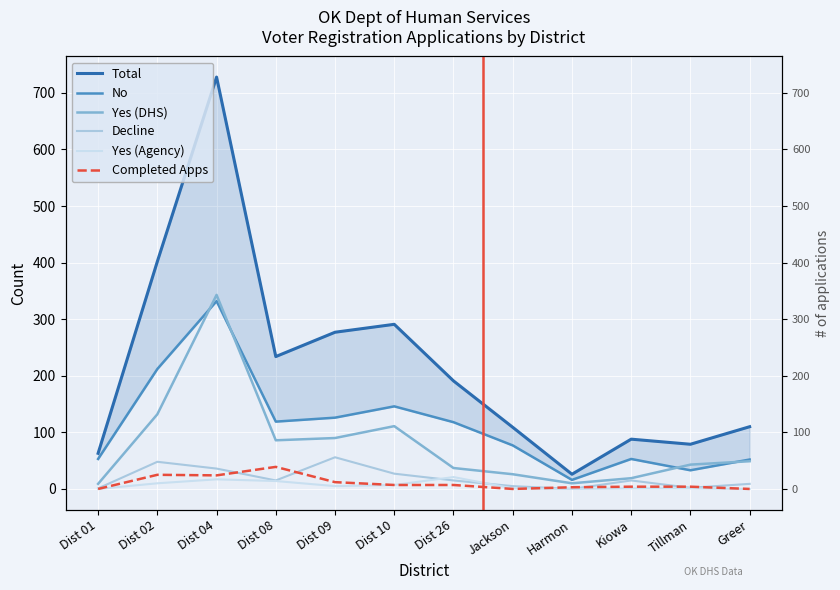

True or false: Yes (Agency) and Yes (DHS) intersect in this chart.

False